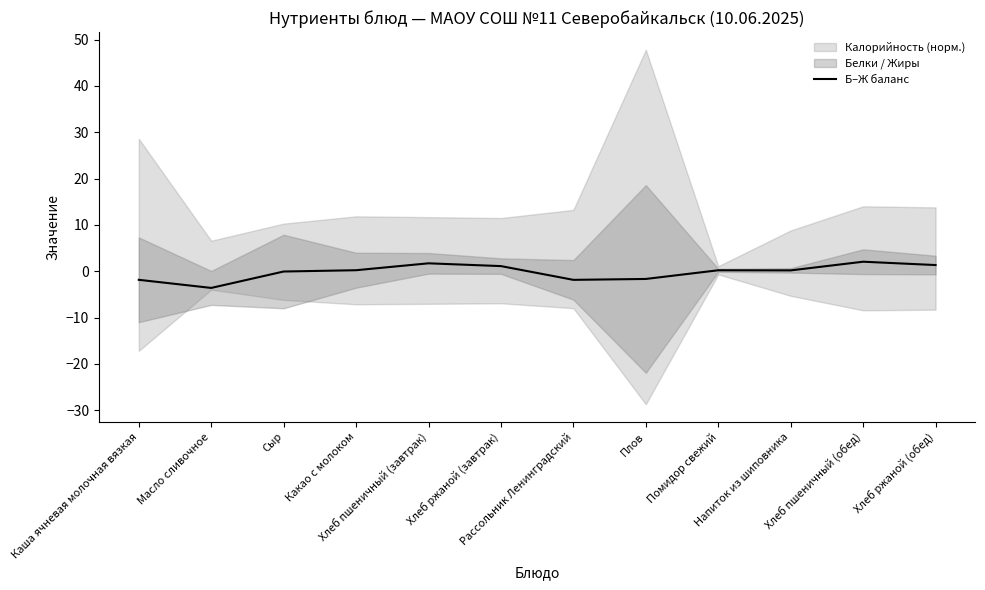

Where is the data nearest to the value 0?

Сыр